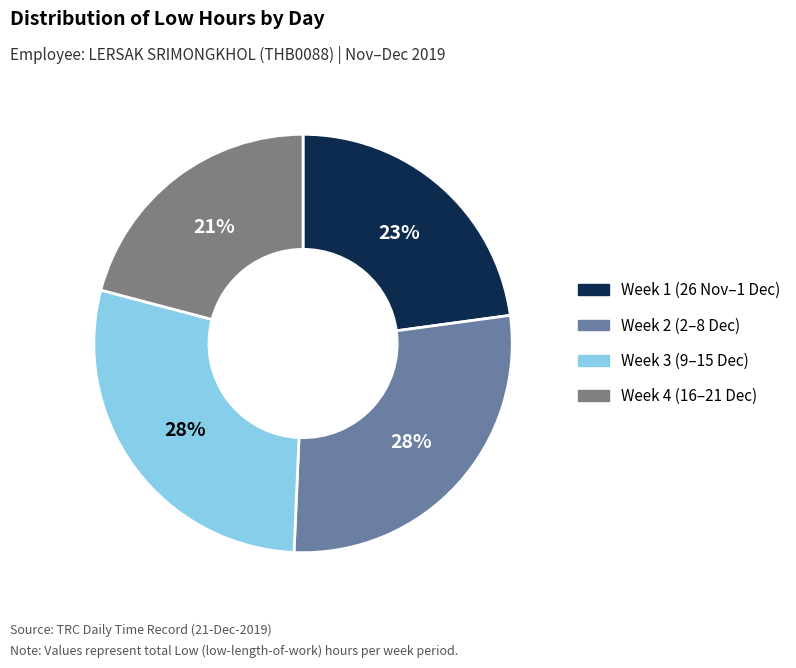

Is there a majority slice in this chart?

No